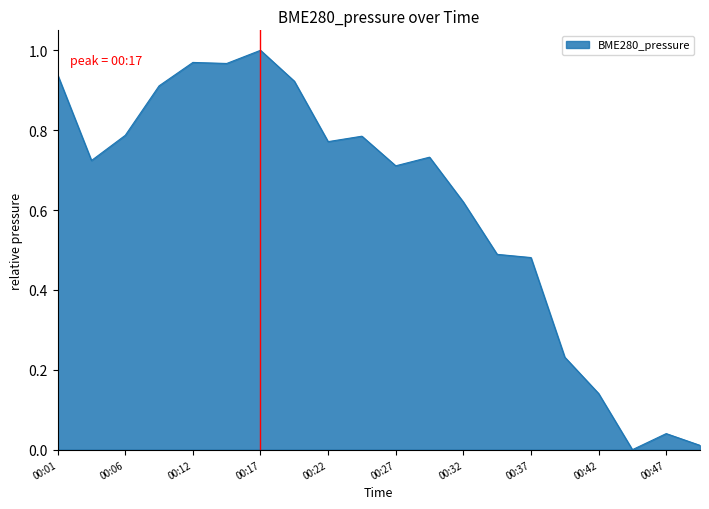

What is the maximum value shown in the chart?

1.0